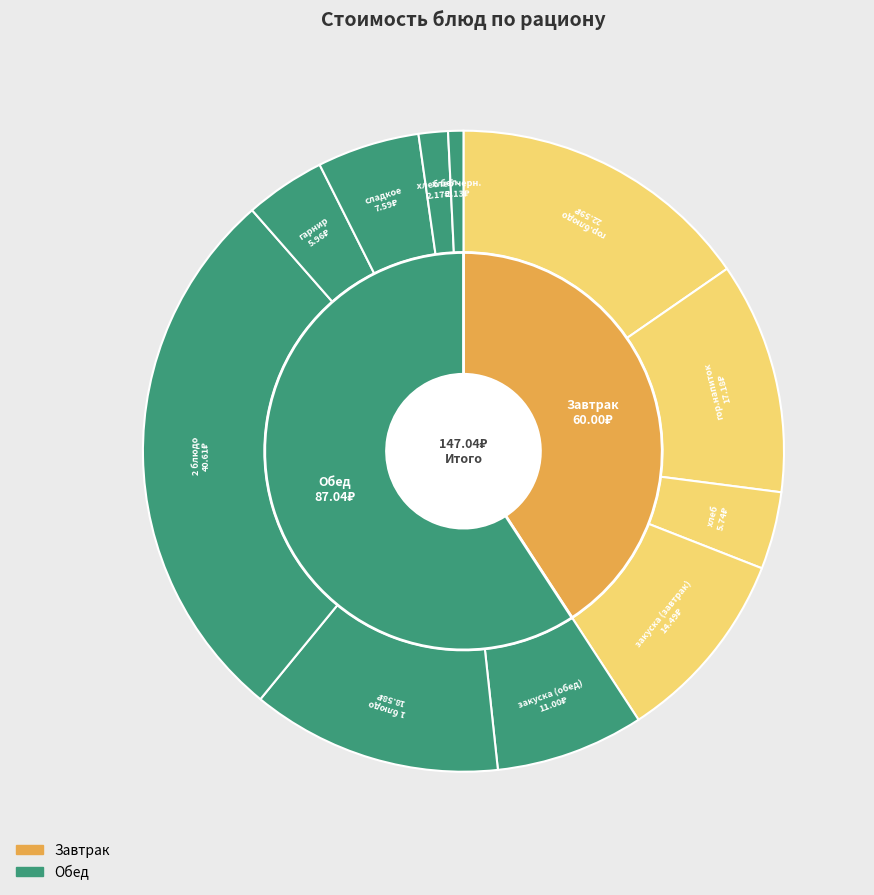

To the nearest percent, what is the average slice percentage?

9%